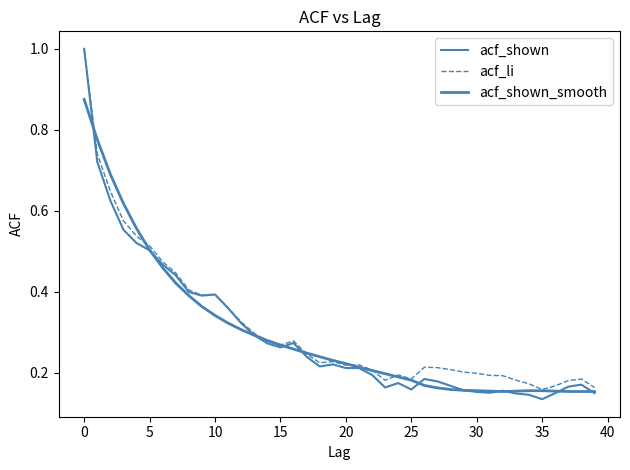

Reading left to right, what are all the values shown in this chart?

acf_shown: 1.0	0.7	0.6	0.6	0.5	0.5	0.5	0.4	0.4	0.4	0.4	0.4	0.3	0.3	0.3	0.3	0.3	0.2	0.2	0.2	0.2	0.2	0.2	0.2	0.2	0.2	0.2	0.2	0.2	0.2	0.2	0.1	0.2	0.1	0.1	0.1	0.1	0.2	0.2	0.1
acf_li: 1.0	0.7	0.6	0.6	0.5	0.5	0.5	0.4	0.4	0.4	0.4	0.4	0.3	0.3	0.3	0.3	0.3	0.2	0.2	0.2	0.2	0.2	0.2	0.2	0.2	0.2	0.2	0.2	0.2	0.2	0.2	0.2	0.2	0.2	0.2	0.2	0.2	0.2	0.2	0.2
acf_shown_smooth: 0.9	0.8	0.7	0.6	0.6	0.5	0.5	0.4	0.4	0.4	0.3	0.3	0.3	0.3	0.3	0.3	0.3	0.2	0.2	0.2	0.2	0.2	0.2	0.2	0.2	0.2	0.2	0.2	0.2	0.2	0.2	0.2	0.2	0.2	0.2	0.2	0.2	0.2	0.2	0.2